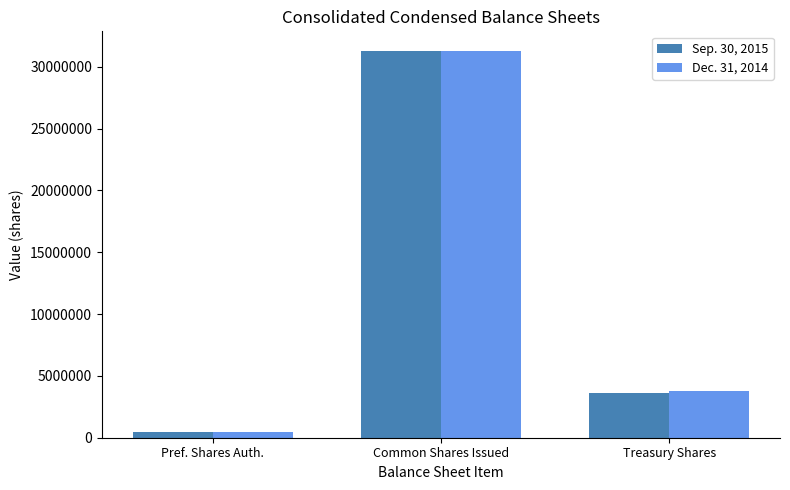

Read the Sep. 30, 2015 value at Treasury Shares, to the nearest 100.

3598100